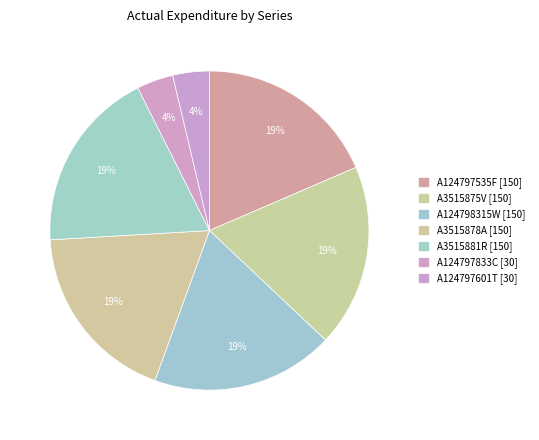

What is the largest slice in the pie chart?

A124797535F [150]